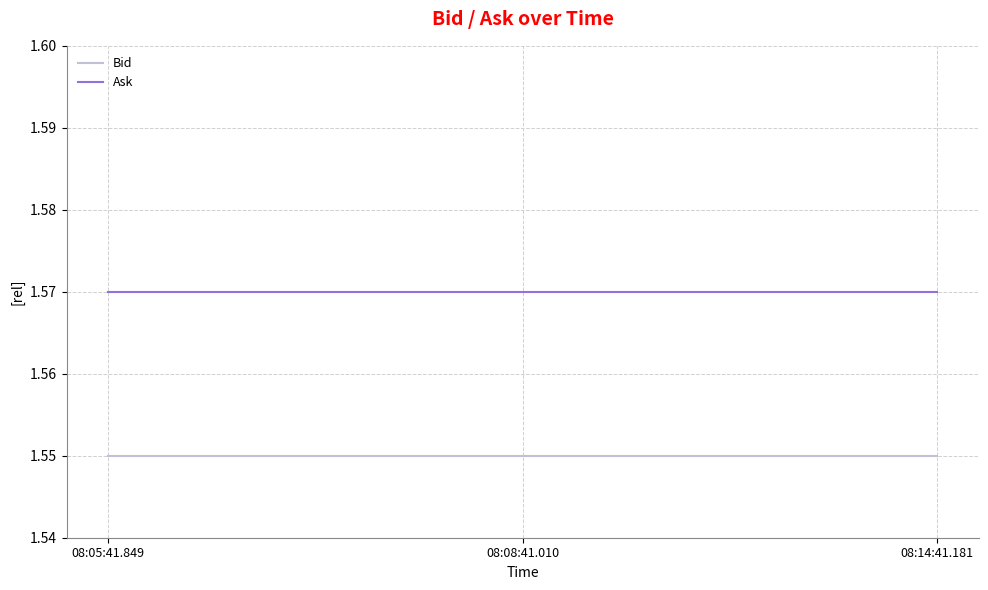

What position from the right is 08:14:41.181?

1